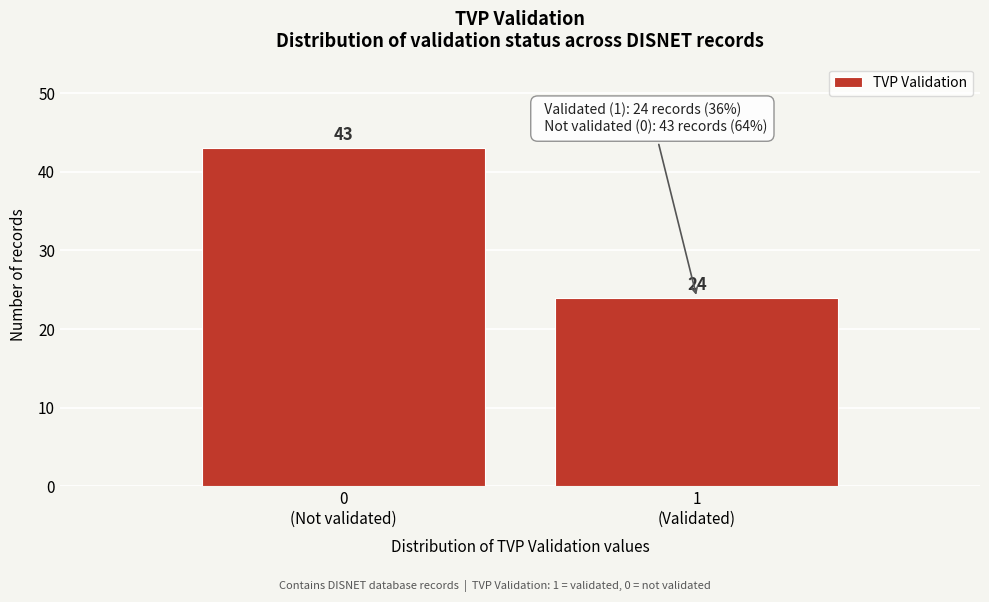

Reading left to right, transcribe all the data shown in this chart.

43	24